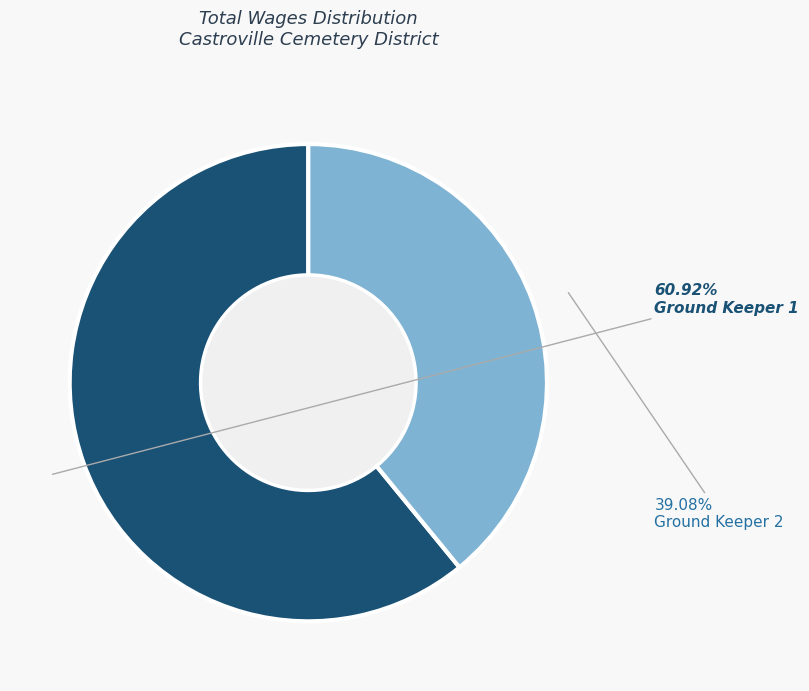

Combined, what portion of the pie is Ground Keeper 1 and Ground Keeper 2?

100.0%